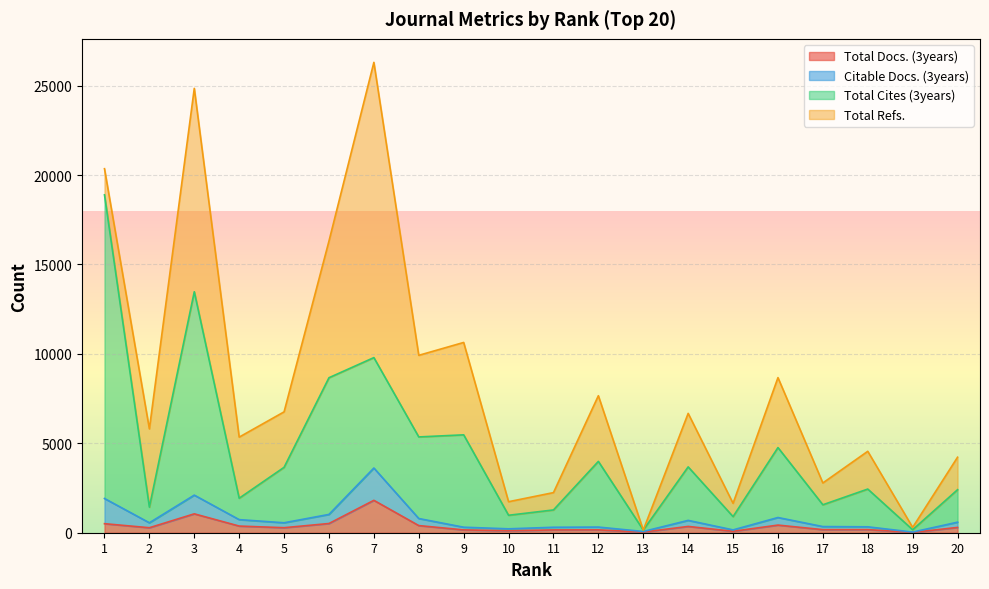

What are all the series names shown in the legend?

Total Docs. (3years), Citable Docs. (3years), Total Cites (3years), Total Refs.